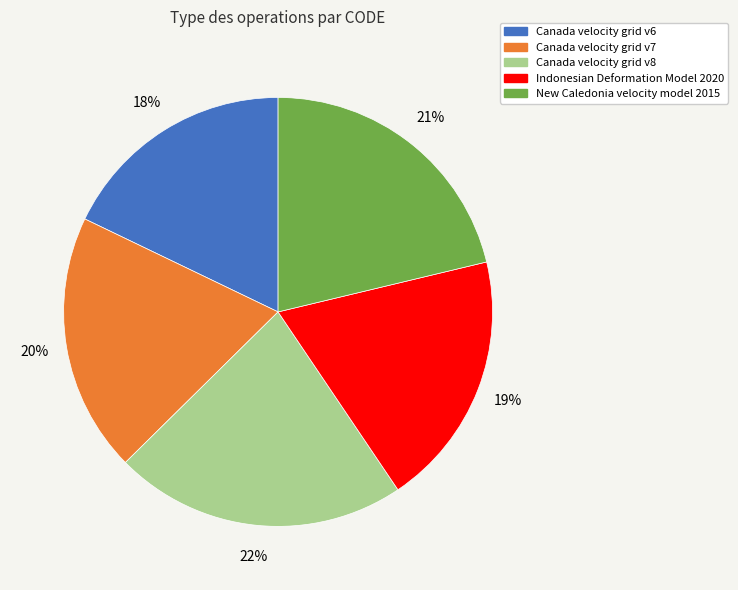

Between Canada velocity grid v8 and Canada velocity grid v7, which is larger?

Canada velocity grid v8